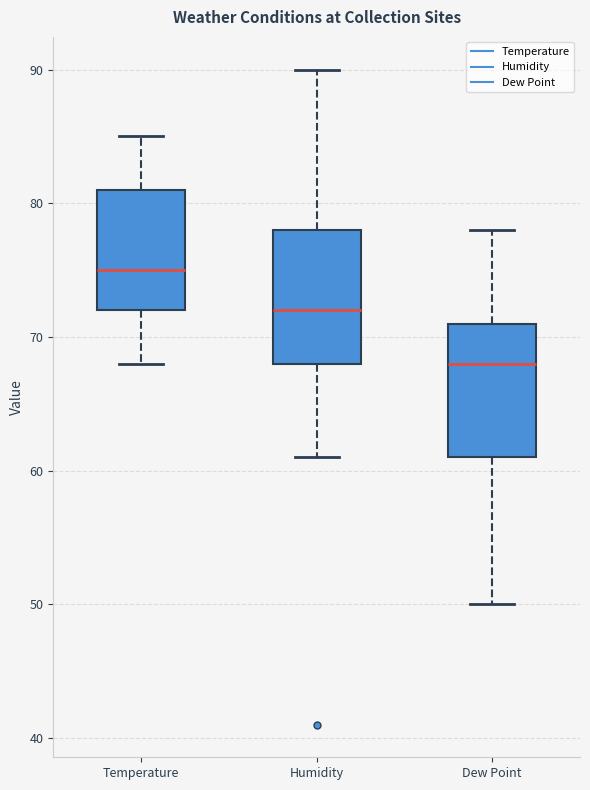

Which box has the highest median line?

Temperature